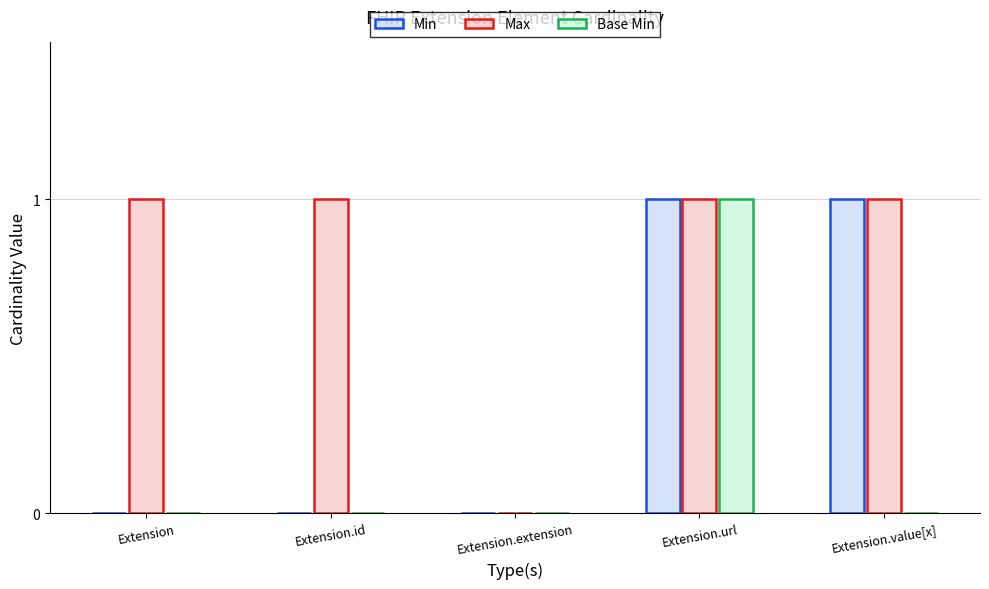

True or false: Max has a value of 1 at Extension.id.

True